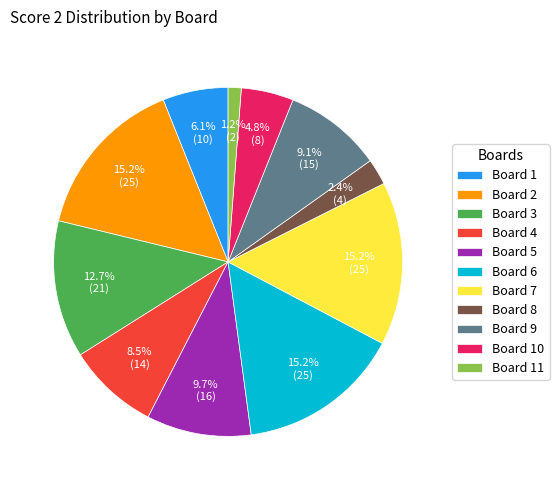

How many segments does this pie chart have?

11